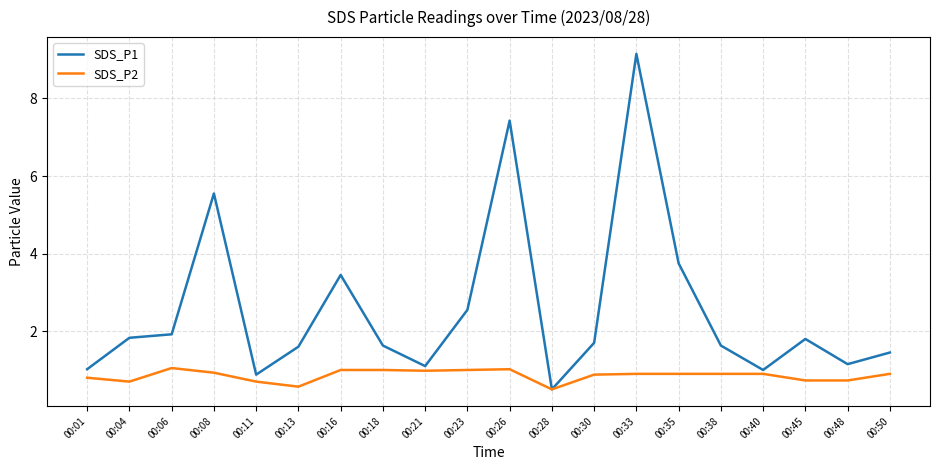

The value of SDS_P1 at 00:06 is 1.1. True or false?

False